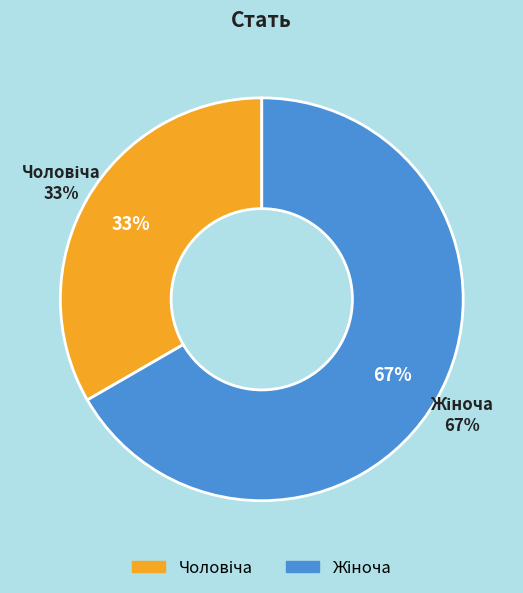

To the nearest percent, what portion does Чоловіча represent?

33%